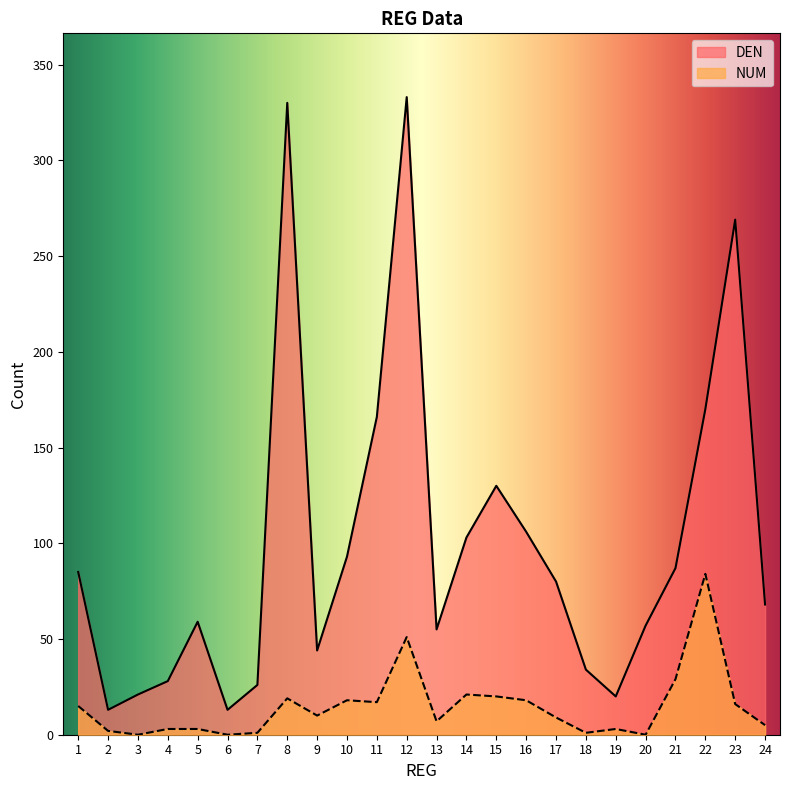

List the series in order of their peak value, highest first.

DEN, NUM